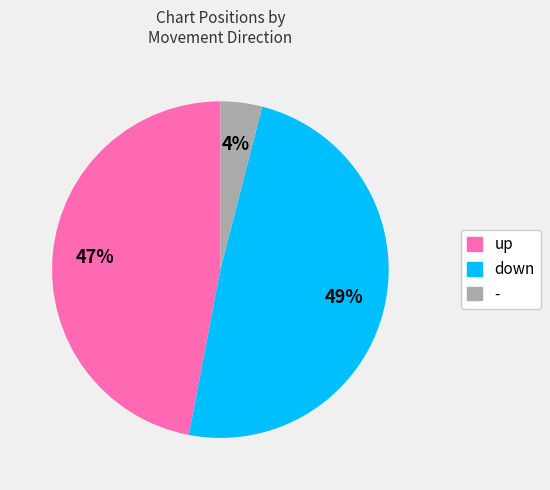

Count the number of slices in the pie.

3